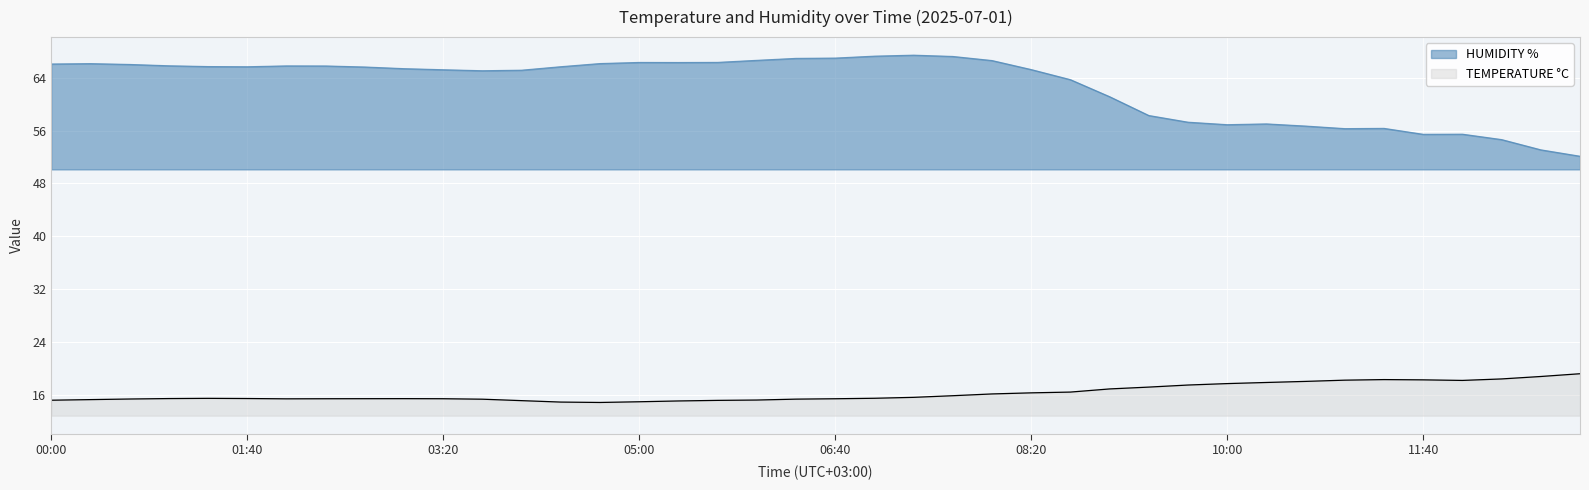

Between 11:00 and 13:00, which series saw the biggest shift?

HUMIDITY %